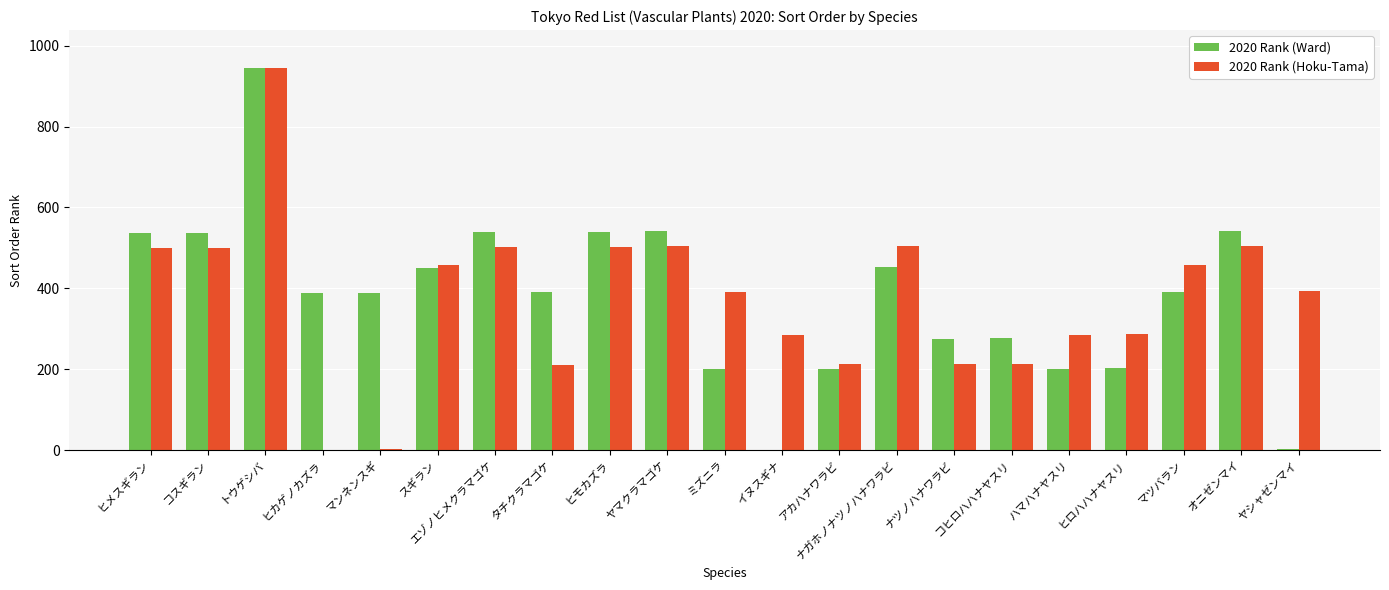

What is the highest value of the 2020 Rank (Ward) series?

944